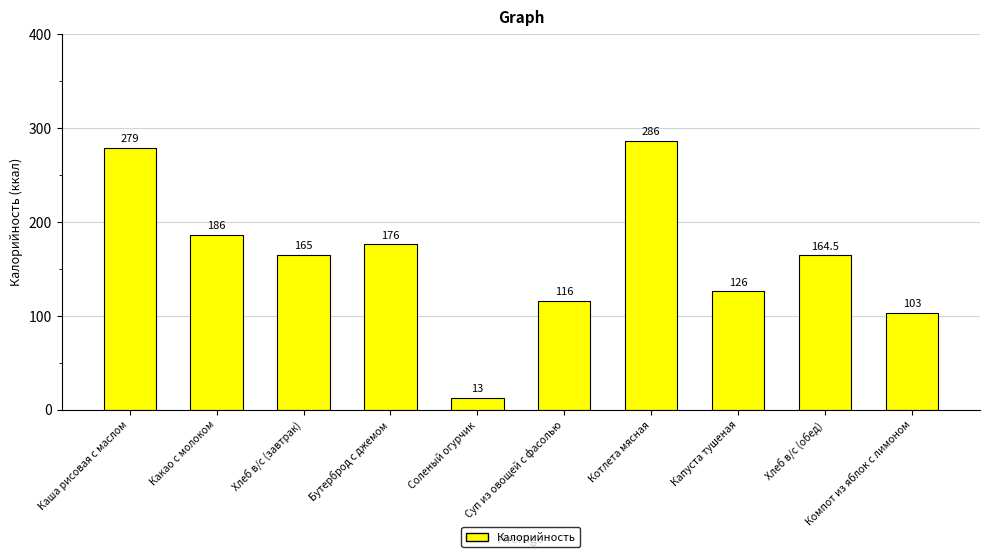

List the labels in order of value, smallest first.

Соленый огурчик, Компот из яблок с лимоном, Суп из овощей с фасолью, Капуста тушеная, Хлеб в/с (обед), Хлеб в/с (завтрак), Бутерброд с джемом, Какао с молоком, Каша рисовая с маслом, Котлета мясная